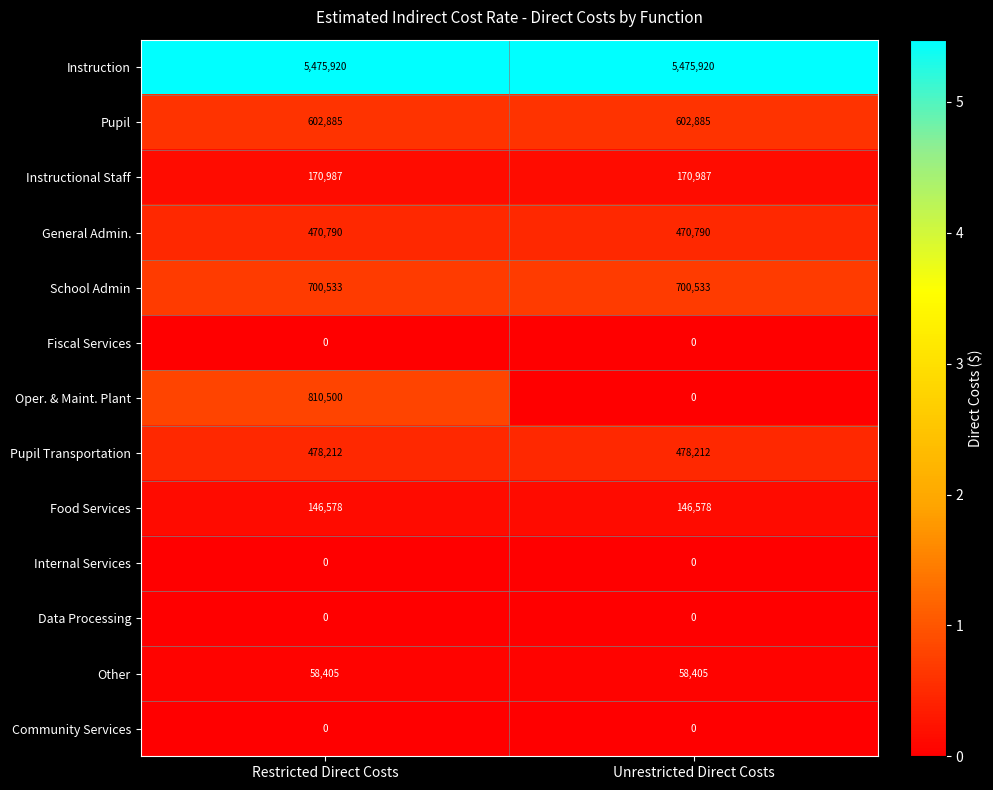

What is the greatest value displayed?

5475920